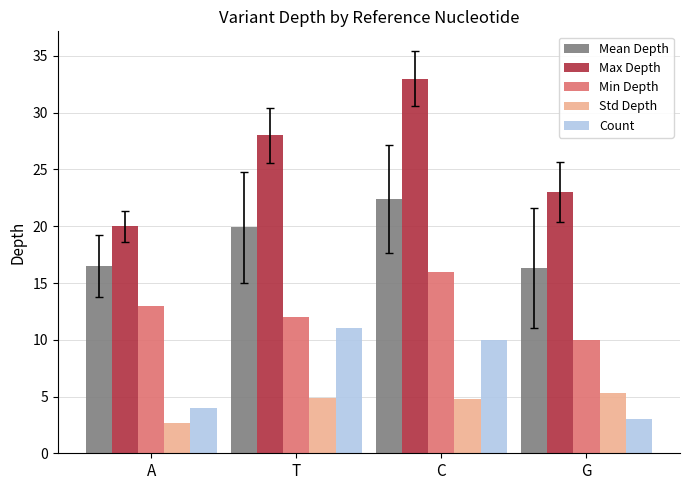

Does the chart contain stacked bars?

No